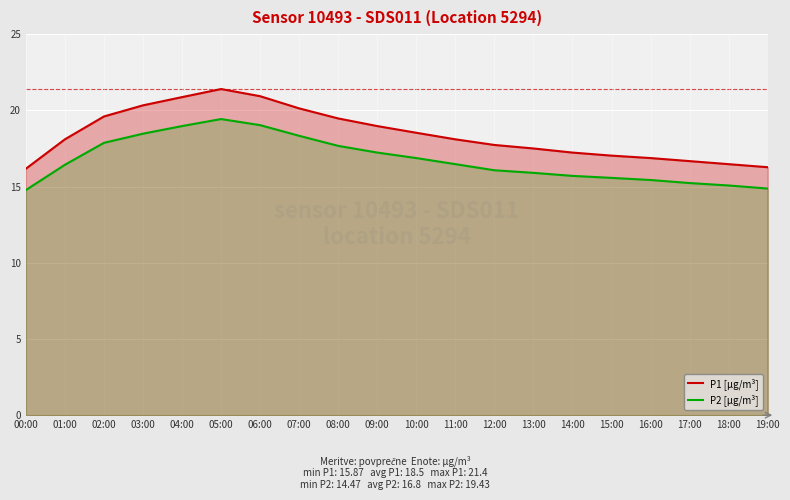

At which category does P2 [µg/m³] reach its first local peak?

05:00